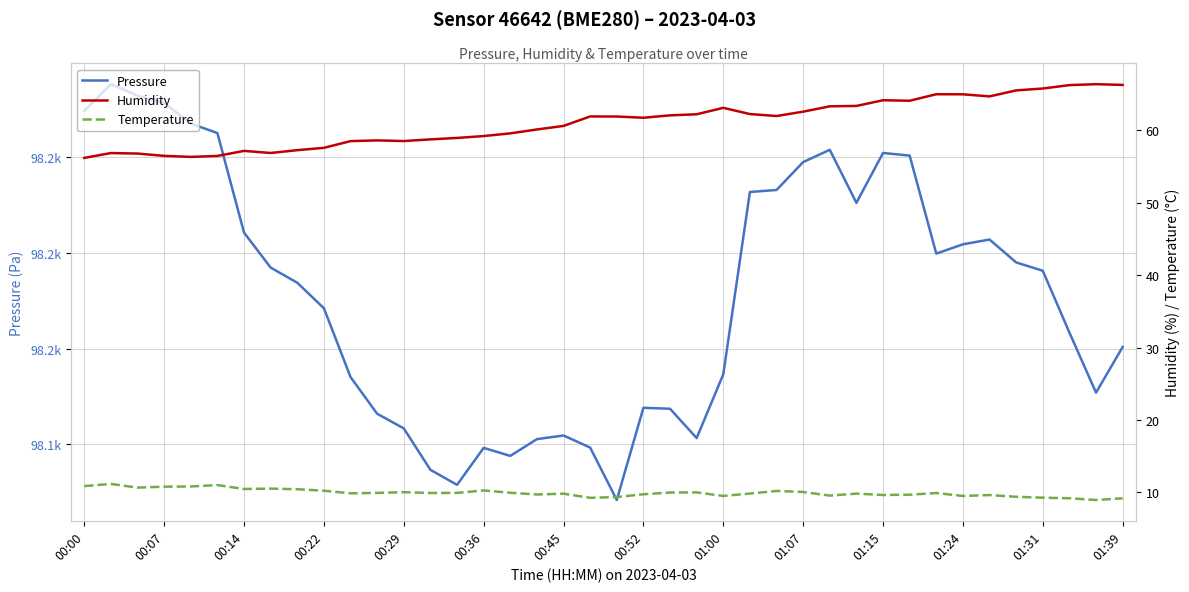

Is the value of temperature at 01:15 greater than the value of pressure at 00:14?

No